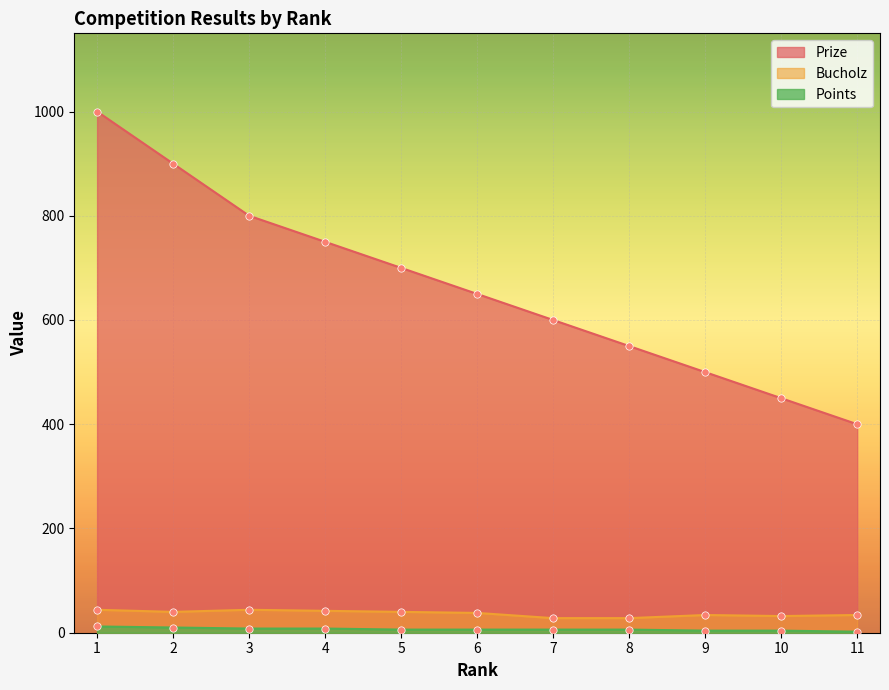

At how many categories does at least one series exceed 756?

3